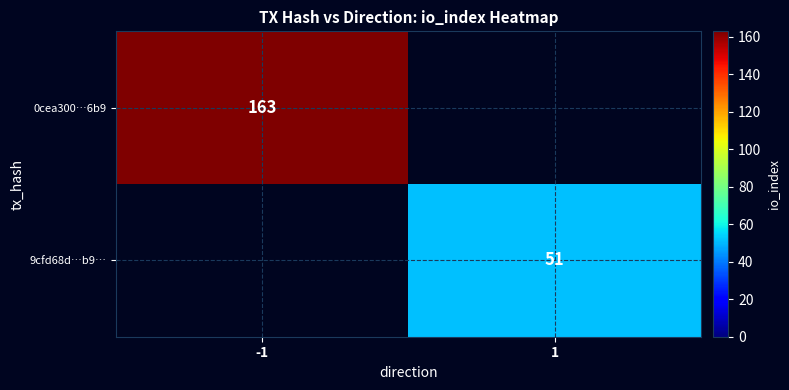

The 9cfd68d…b9… series shows 89.4 at 1. True or false?

False